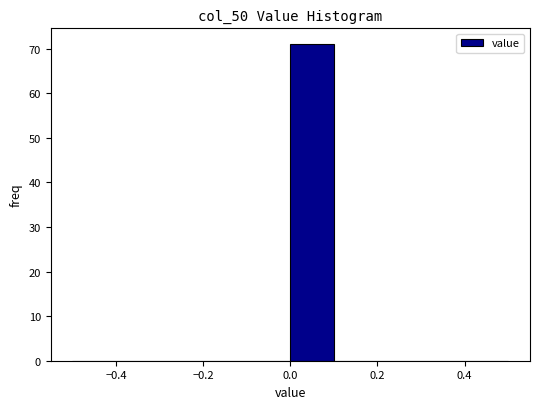

Reading left to right, list every bar in this chart as the range it spans on the x-axis followed by its height. The values are not printed on the chart, so give them approximately, as read against the axis.

-0.5 to -0.4: 0
-0.4 to -0.3: 0
-0.3 to -0.2: 0
-0.2 to -0.1: 0
-0.1 to 0.0: 0
0.0 to 0.1: 71
0.1 to 0.2: 0
0.2 to 0.3: 0
0.3 to 0.4: 0
0.4 to 0.5: 0